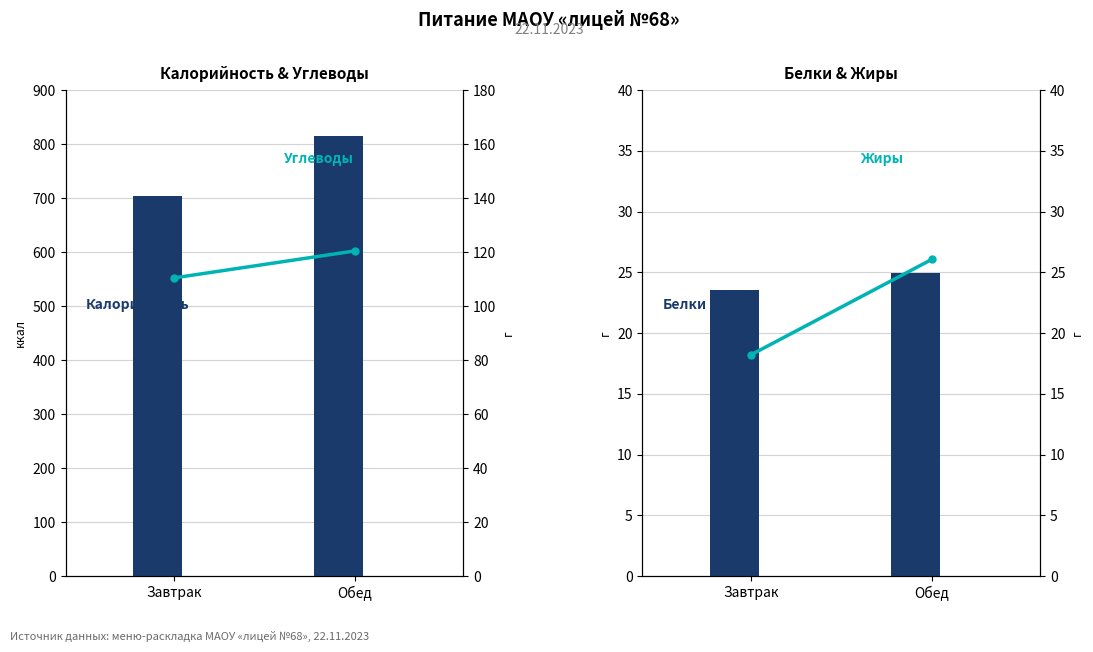

The Жиры series shows 18.2 at Обед. True or false?

False